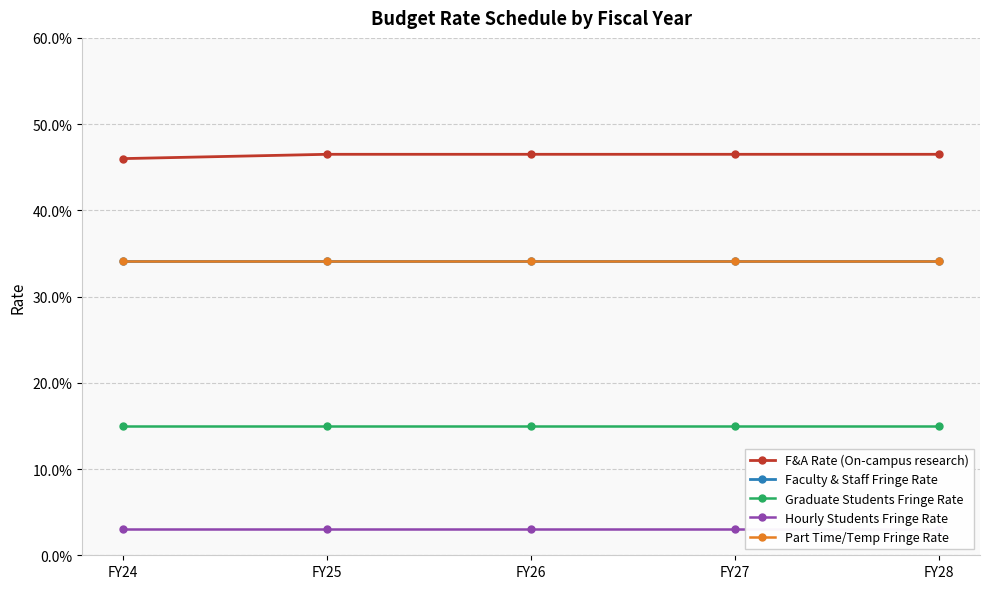

True or false: Hourly Students Fringe Rate and Faculty & Staff Fringe Rate intersect in this chart.

False